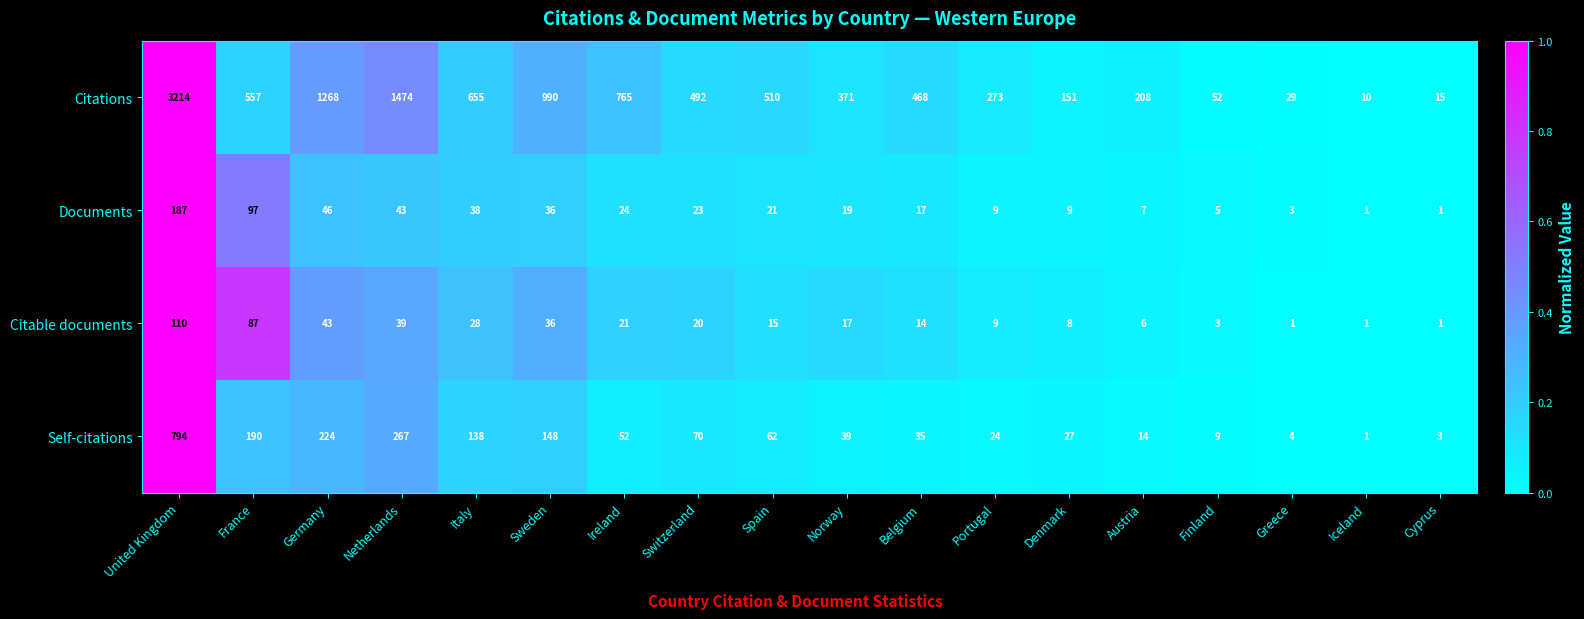

The Self-citations series shows 1 at Iceland. True or false?

True